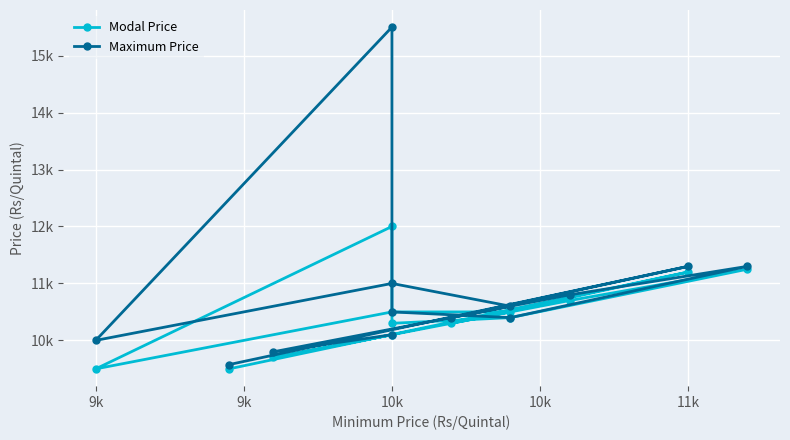

Which series changed the most between 9k and 10k?

Modal Price